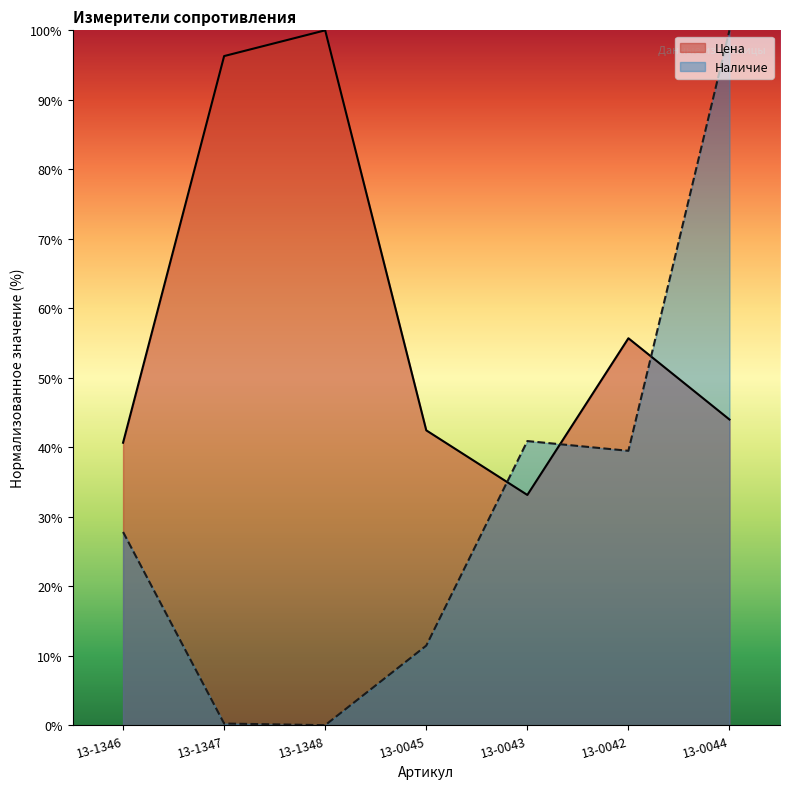

The Наличие series shows -55.0 at 13-1348. True or false?

False